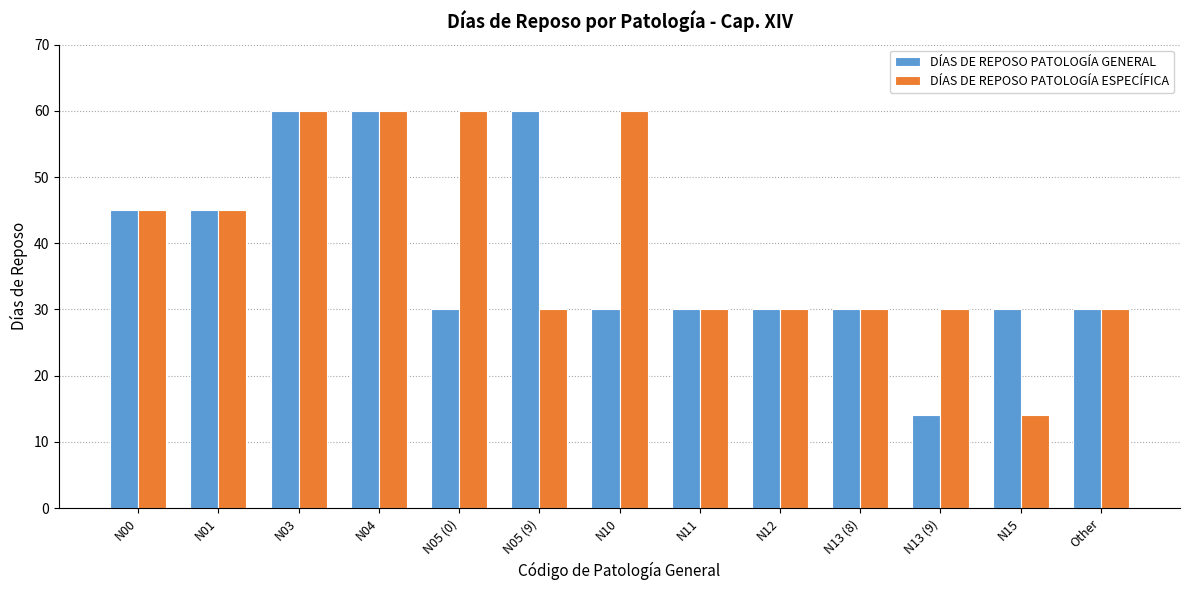

What position from the right is N00?

13